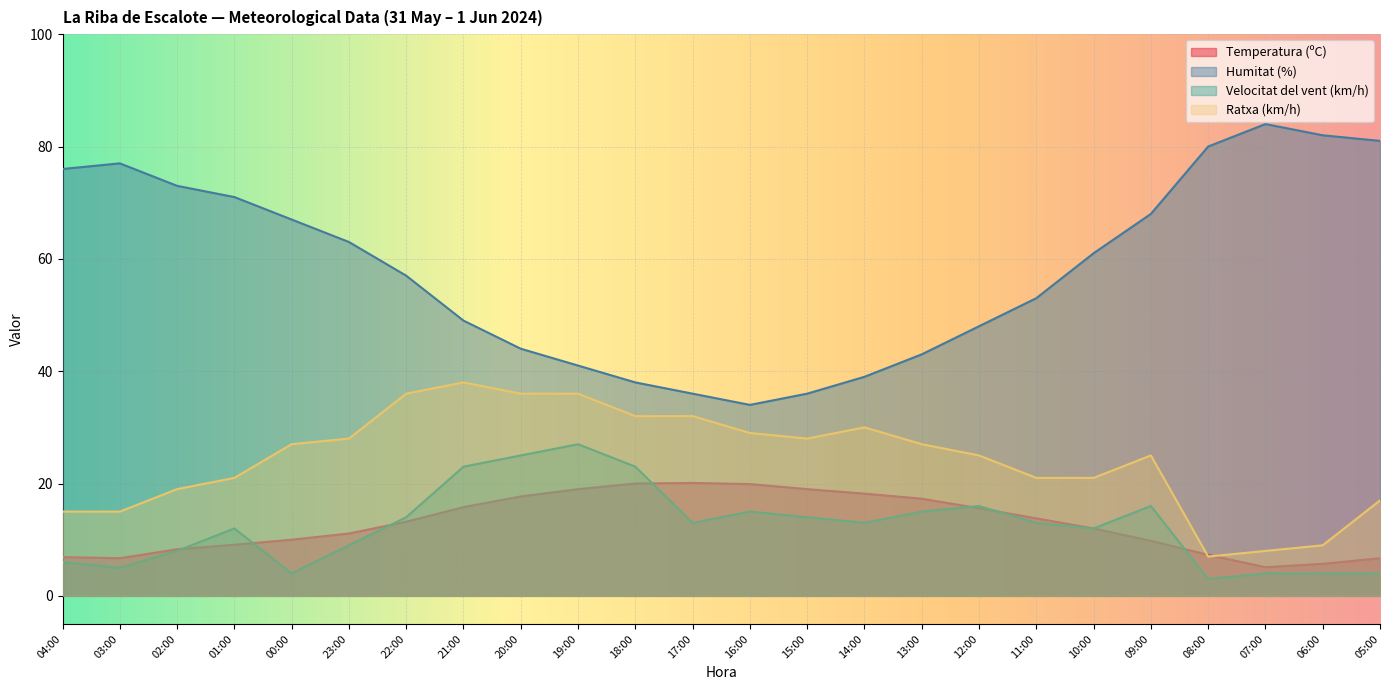

What is the difference between the maximum and minimum values in the Humitat (%) series?

50.0